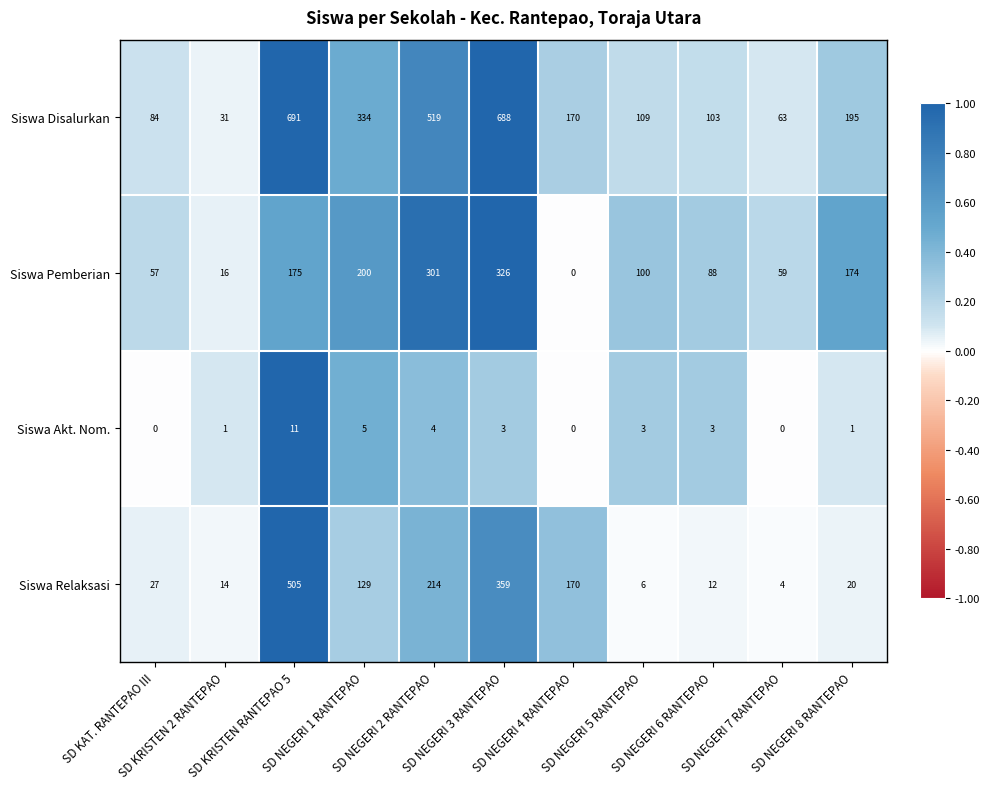

How many values in the Siswa Akt. Nom. series are below 3?

5